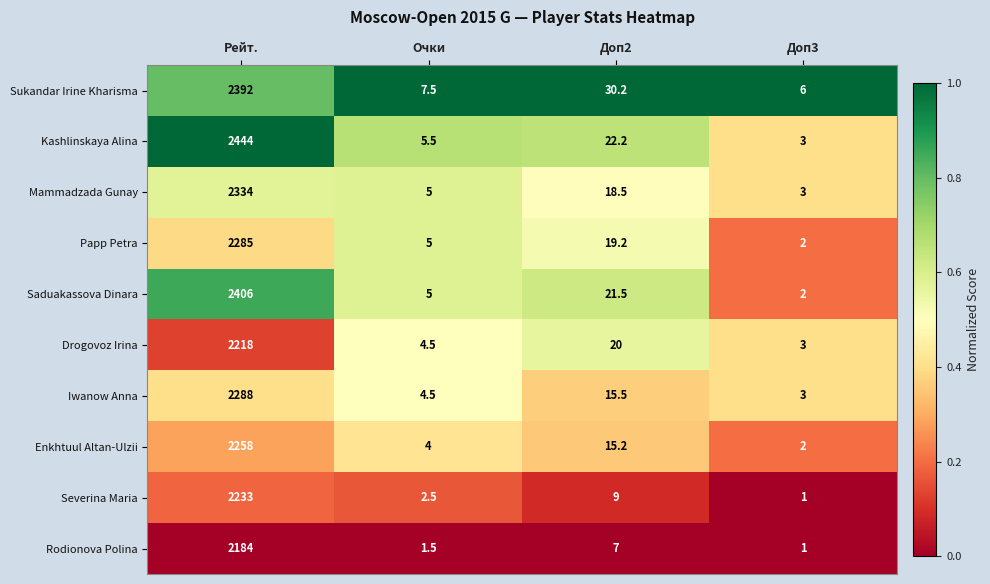

What is the total value across all series at Рейт.?

23042.0